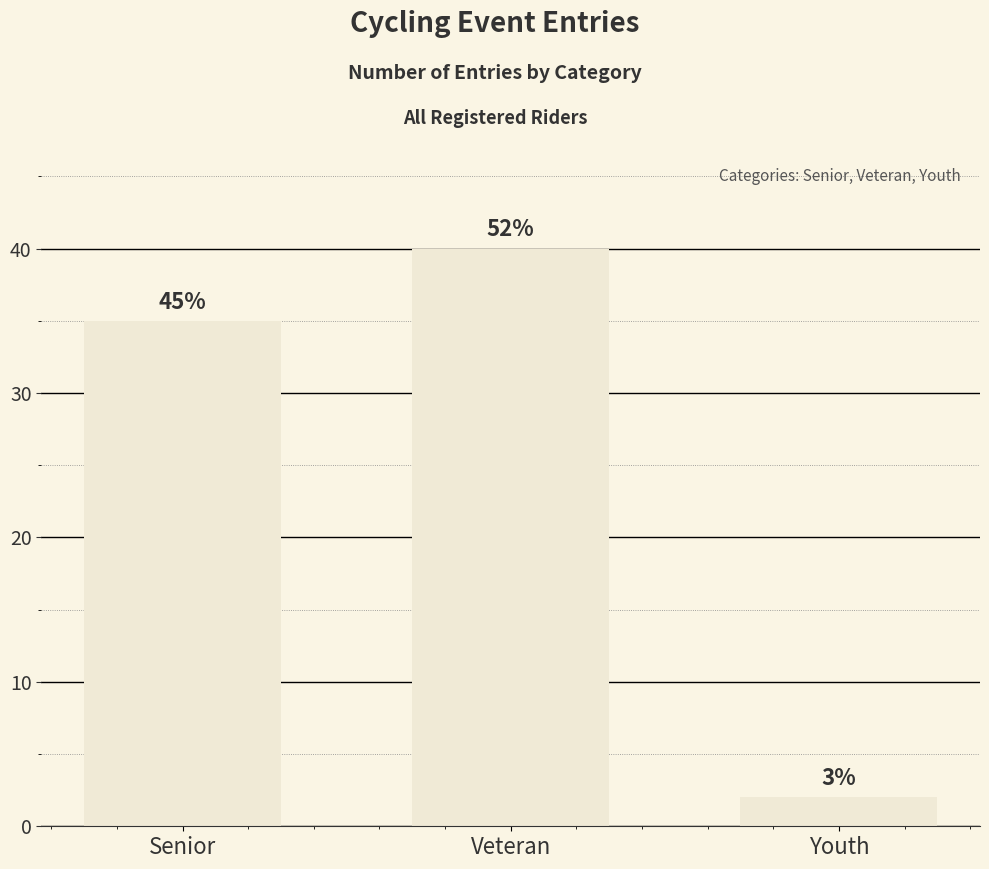

How many bars are there in total?

3